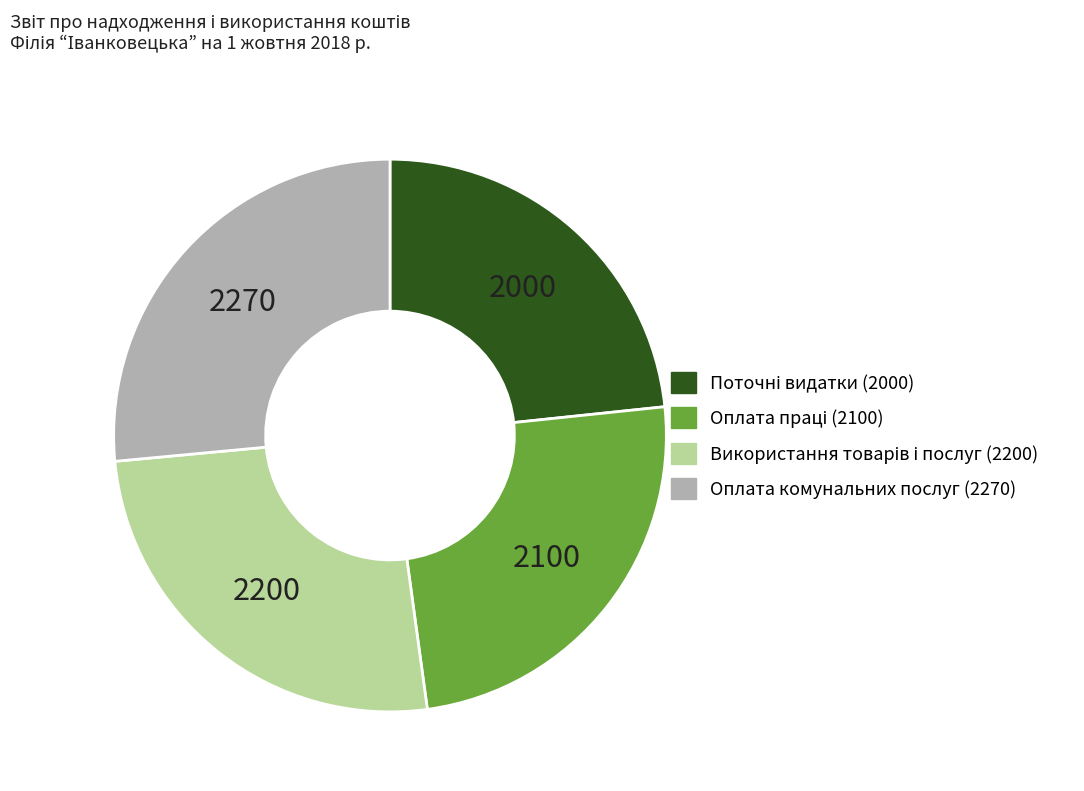

Count the number of slices in the pie.

4